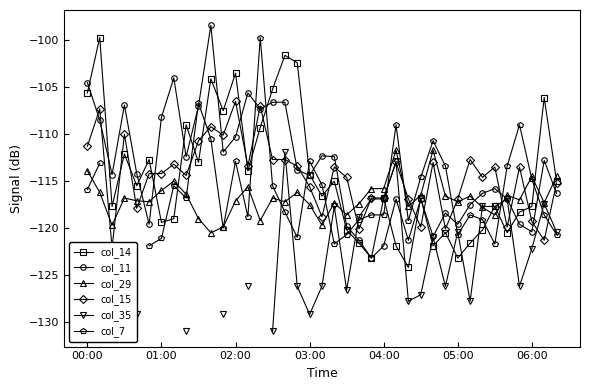

What is the approximate value of col_14 at 05:00?

-123.2